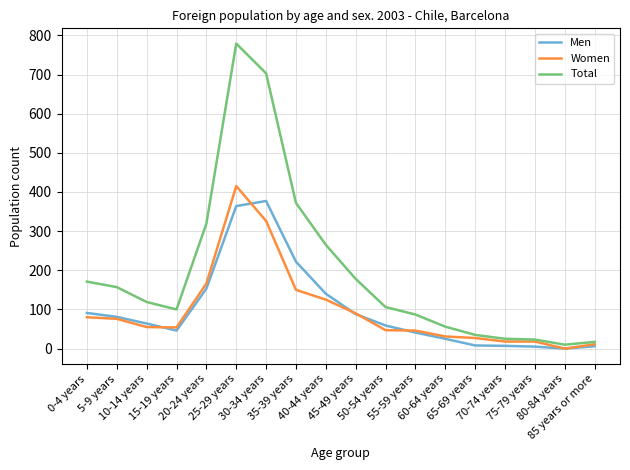

Which series has the largest total across all categories?

Total